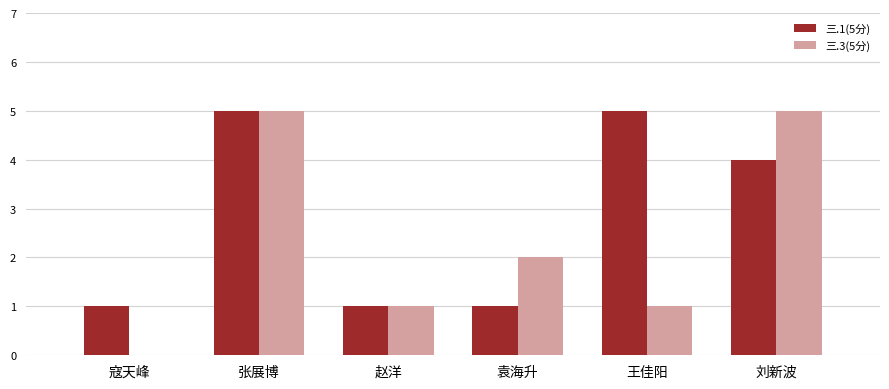

What is the average value of the 三.3(5分) series?

2